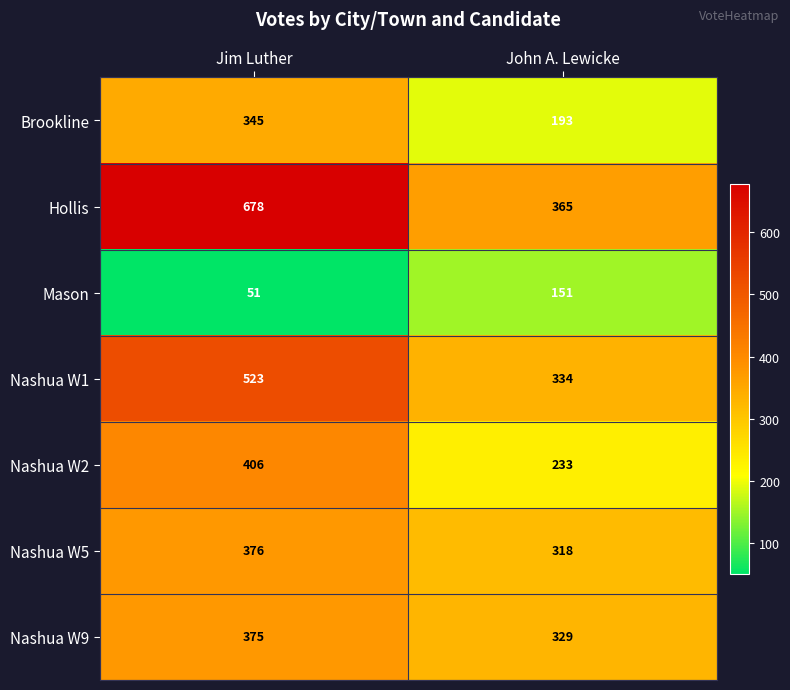

The value of Nashua W5 at John A. Lewicke is 451. True or false?

False